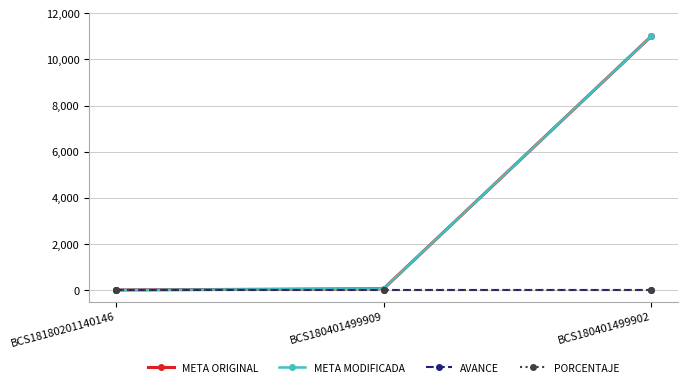

What is the maximum value shown in the chart?

11000